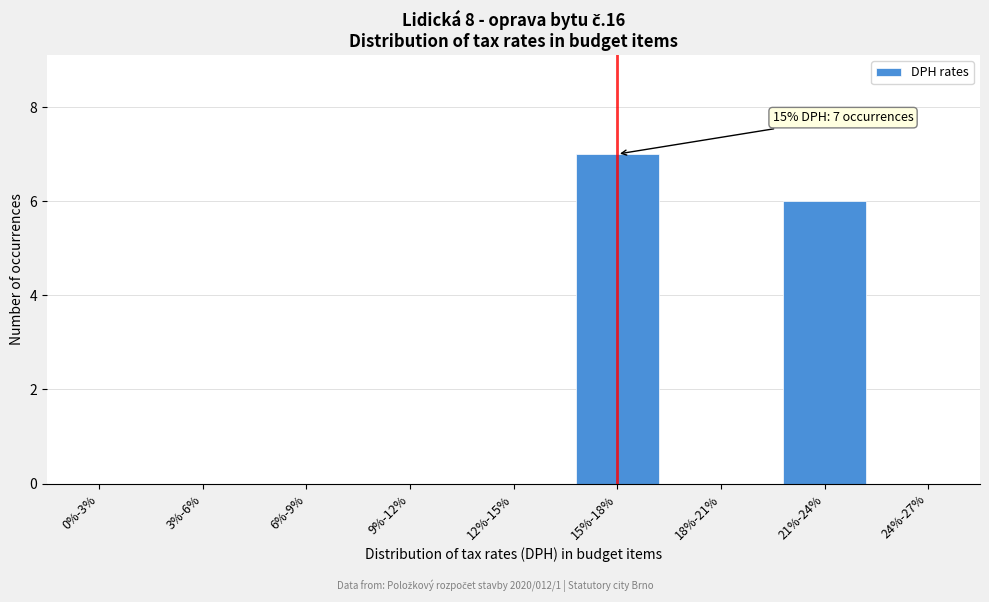

Reading left to right, list all the values displayed in this chart.

0%-3%=0	3%-6%=0	6%-9%=0	9%-12%=0	12%-15%=0	15%-18%=7	18%-21%=0	21%-24%=6	24%-27%=0